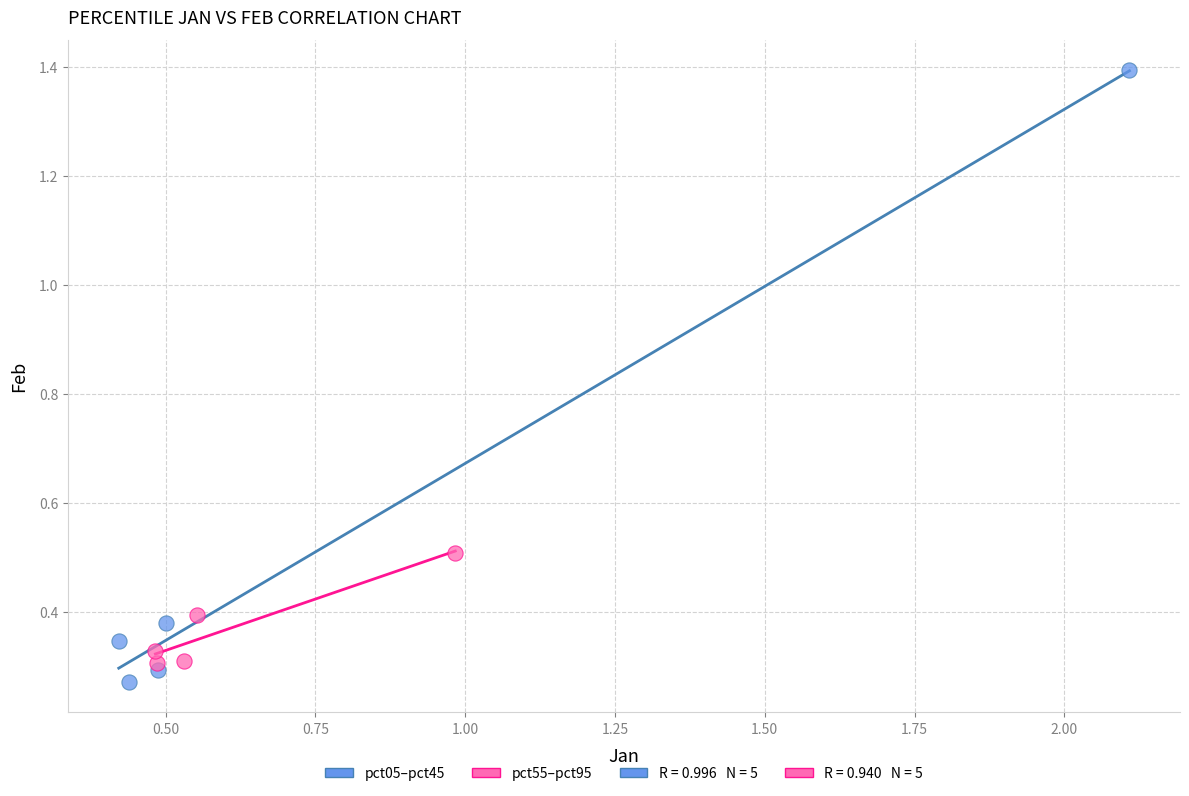

Which series reaches the maximum Y coordinate?

pct05–pct45